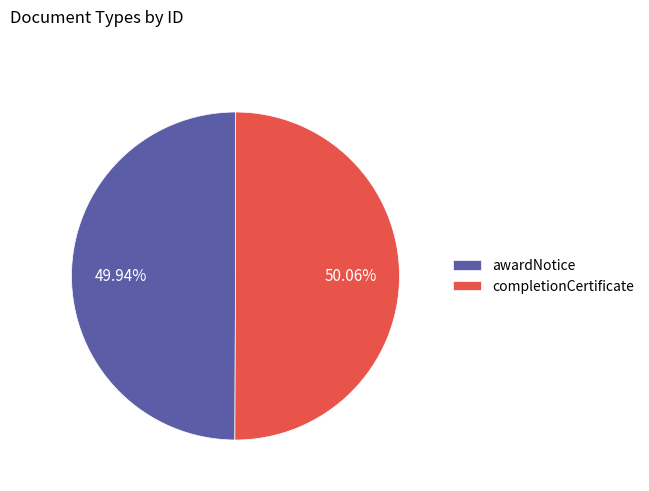

What is the total percentage of completionCertificate and awardNotice?

100.0%